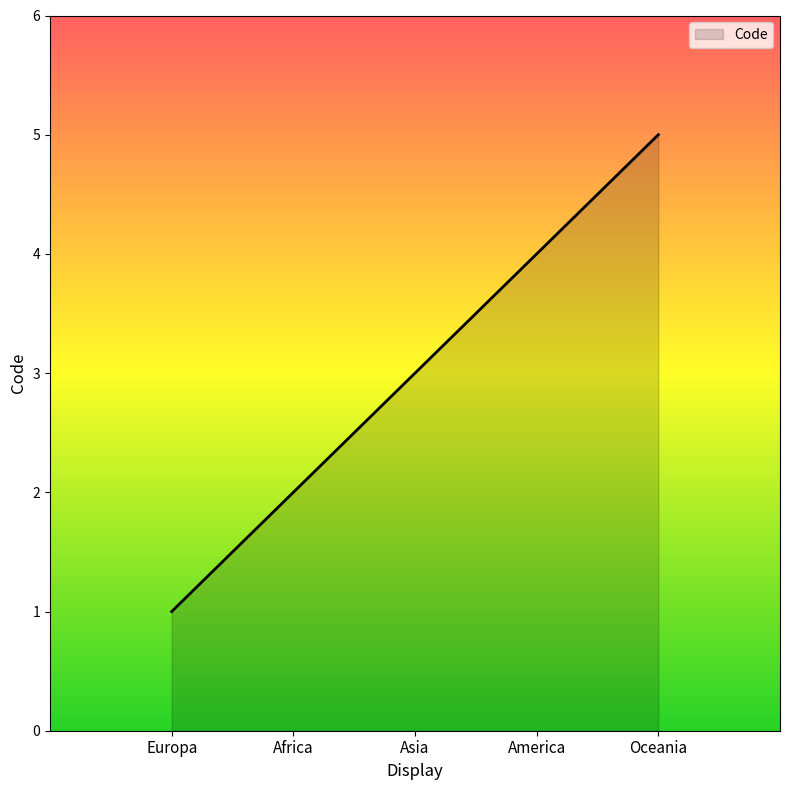

List the labels in order of value, smallest first.

Europa, Africa, Asia, America, Oceania